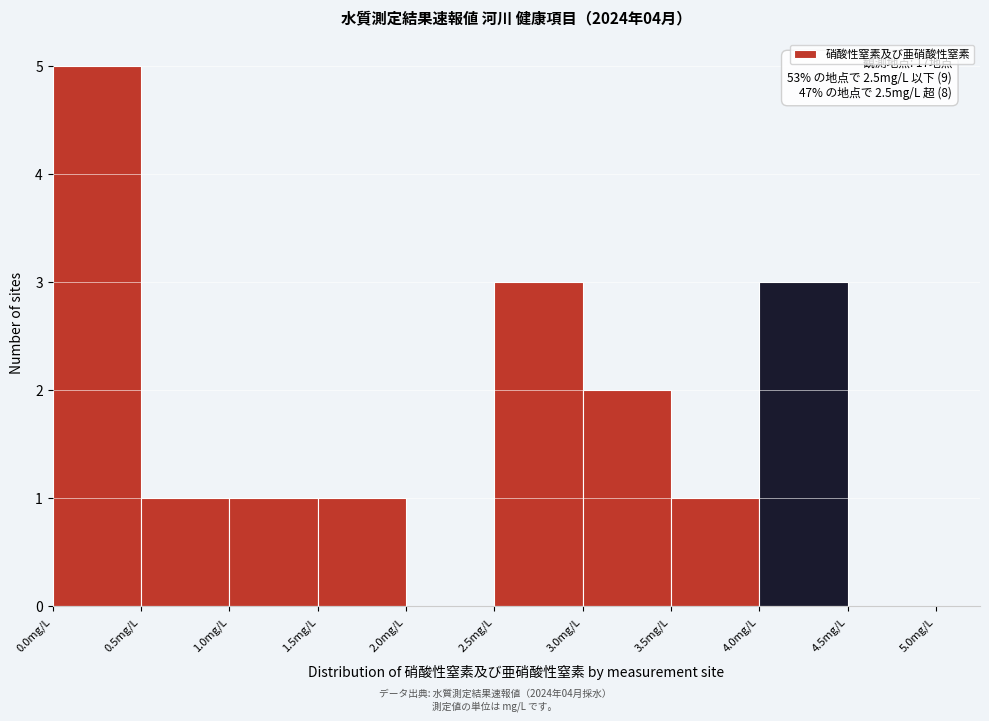

Over which range of the x-axis is the bar tallest?

0.0 to 0.5